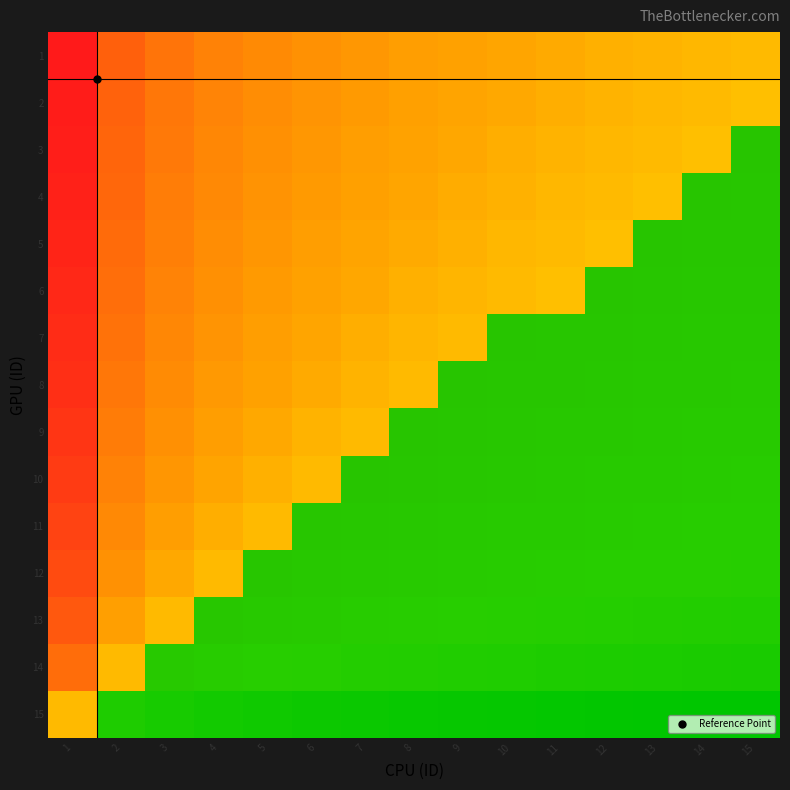

Which category has the highest value across all series?

1